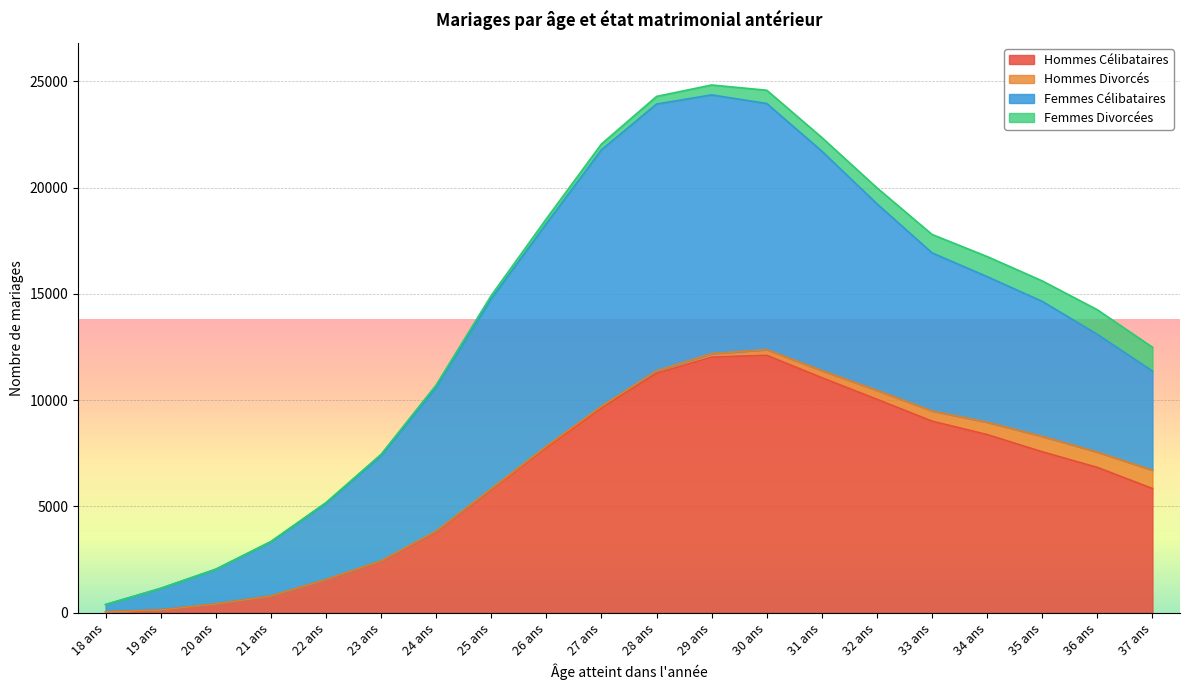

Which series has the widest spread of values?

Femmes Célibataires